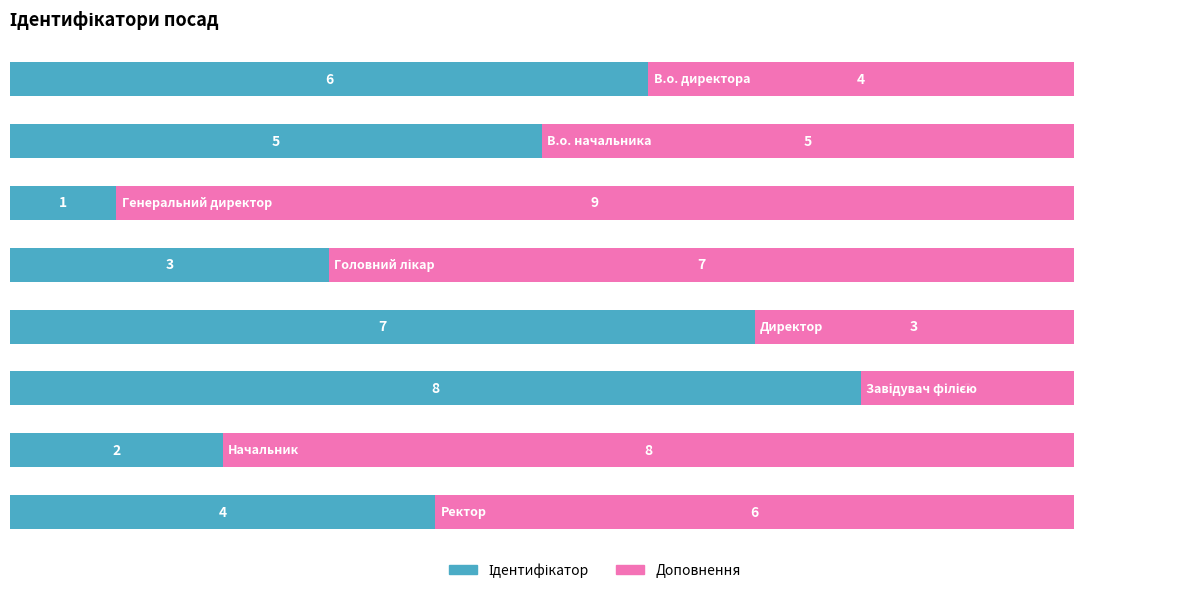

What are all the series names shown in the legend?

Ідентифікатор, Доповнення